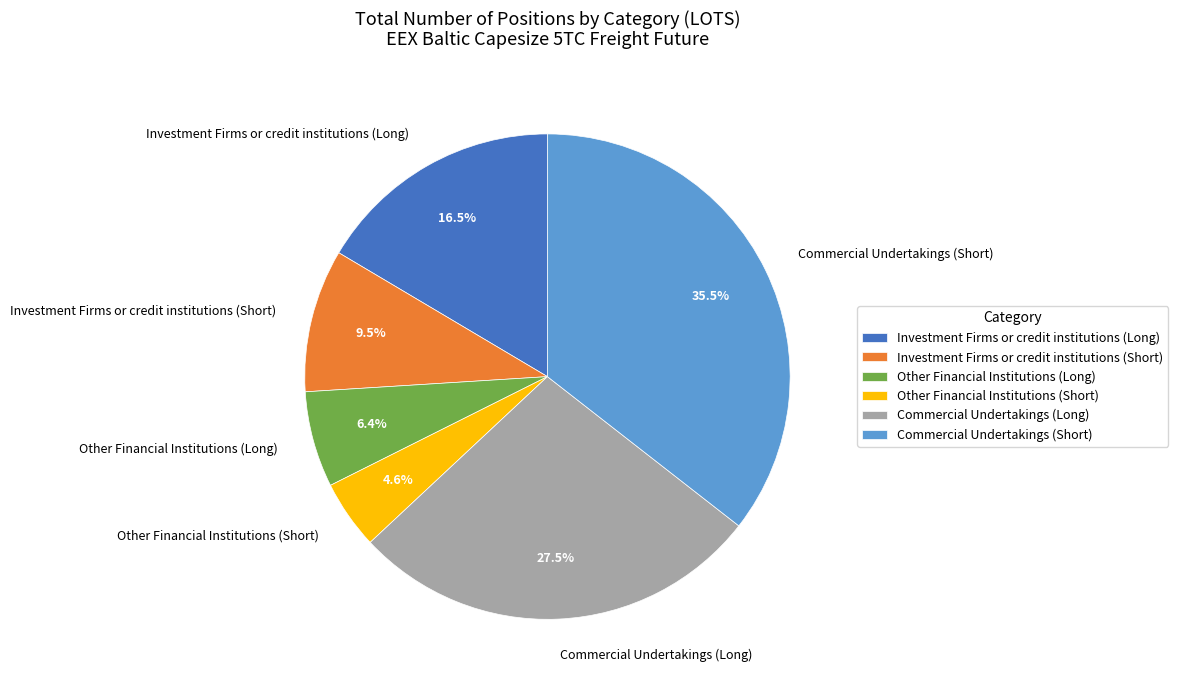

How many slices are in this pie chart?

6